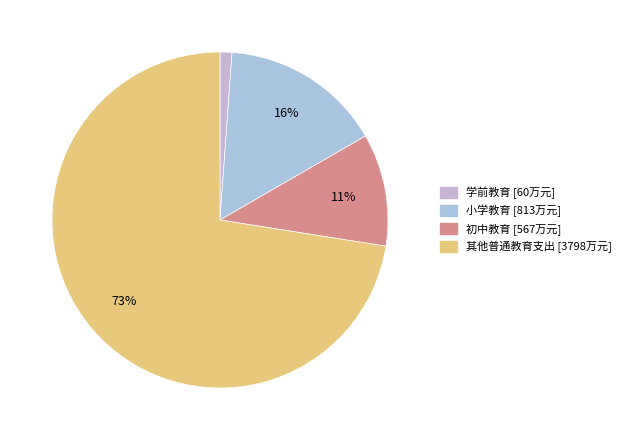

To the nearest percent, what is the difference between the 初中教育 and 学前教育 slice percentages?

10%